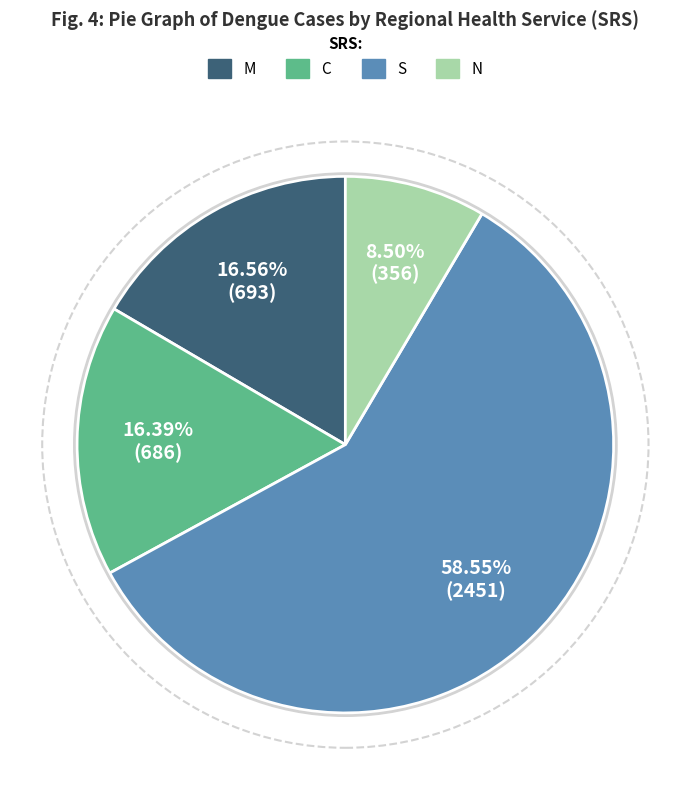

What is the smallest slice in the pie chart?

N